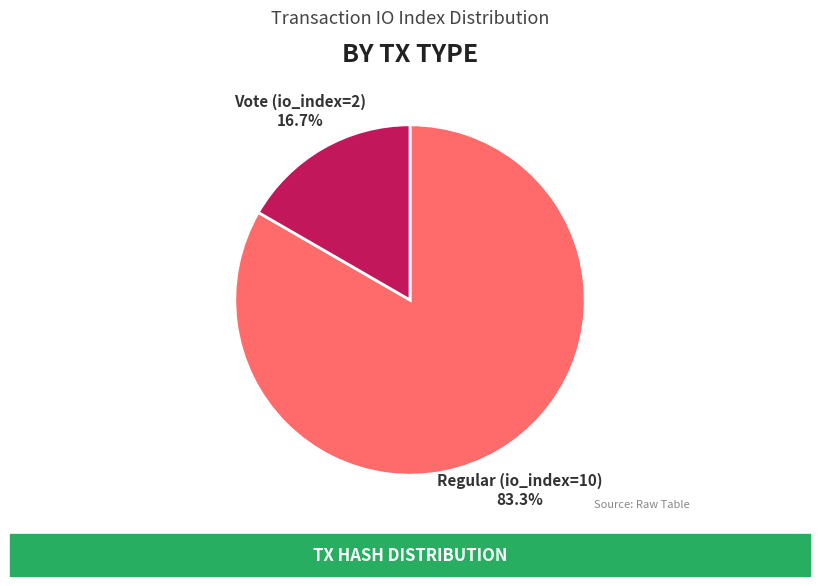

Count the number of slices in the pie.

2